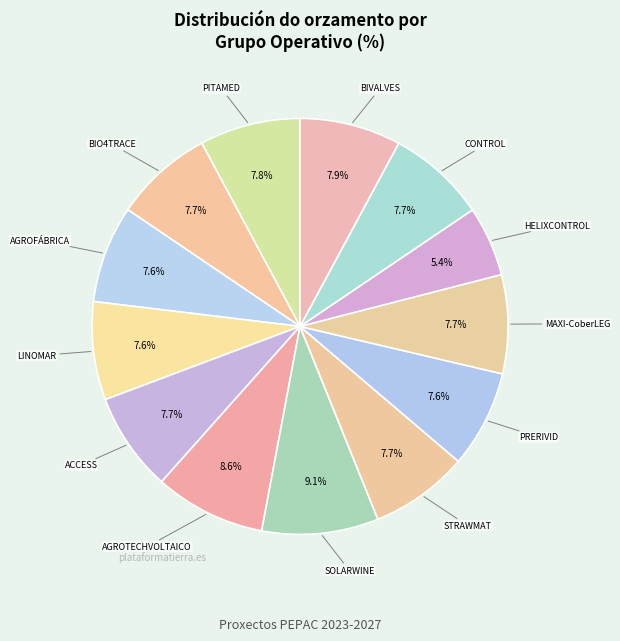

What portion of the pie excludes ACCESS?

92.3%